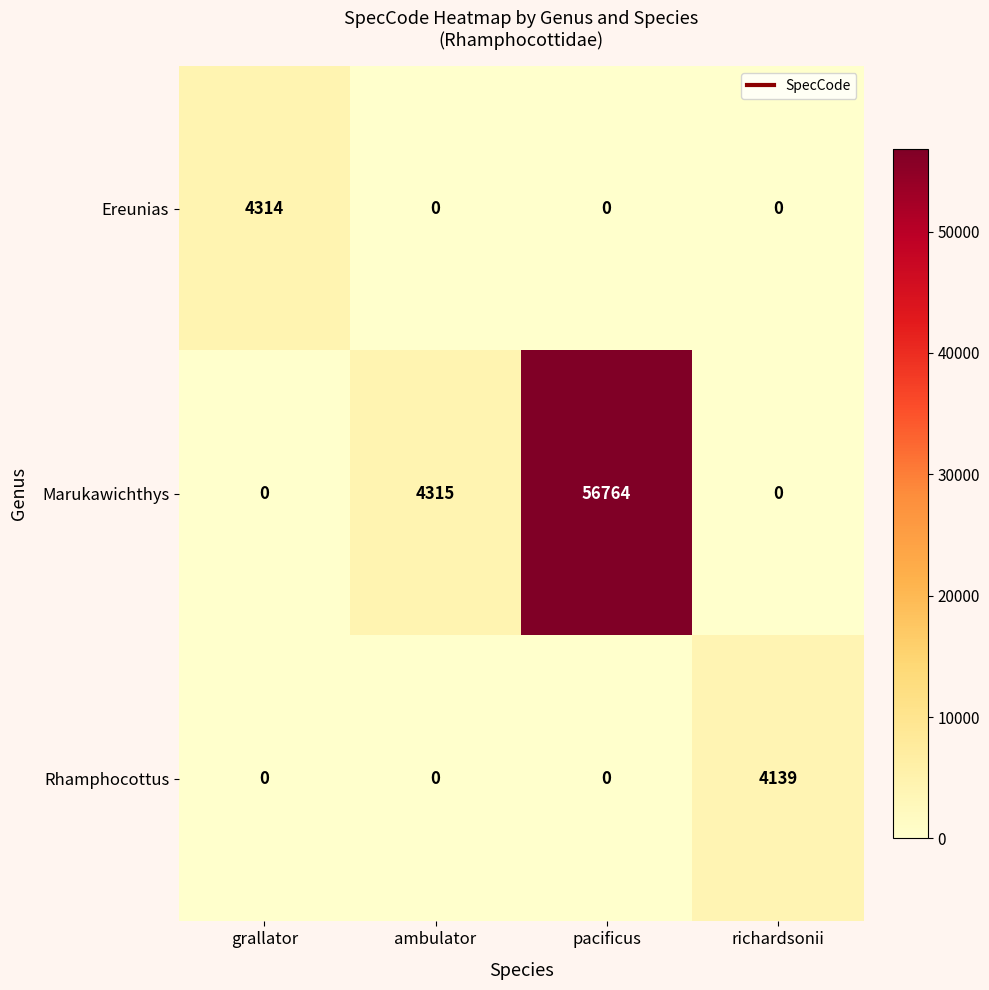

What is the greatest value displayed?

56764